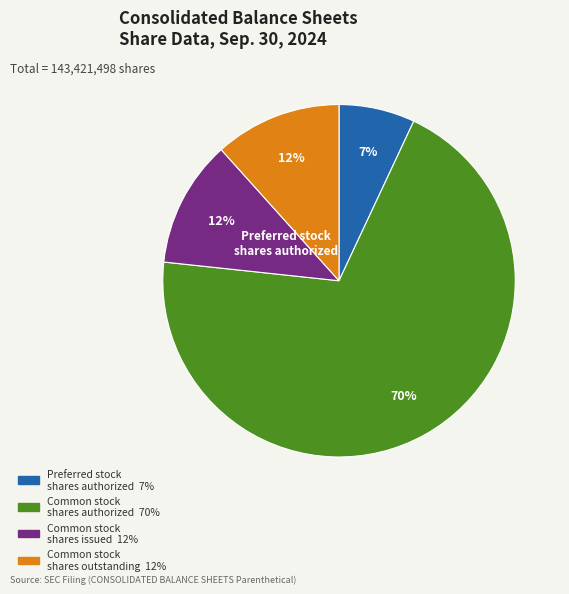

Is there any slice that represents more than half of the pie?

Yes